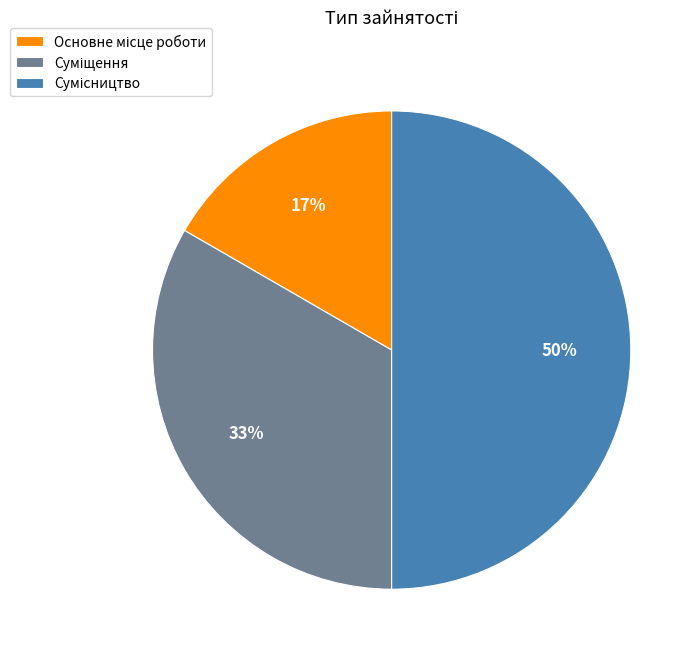

To the nearest percent, what is the average slice percentage?

33%